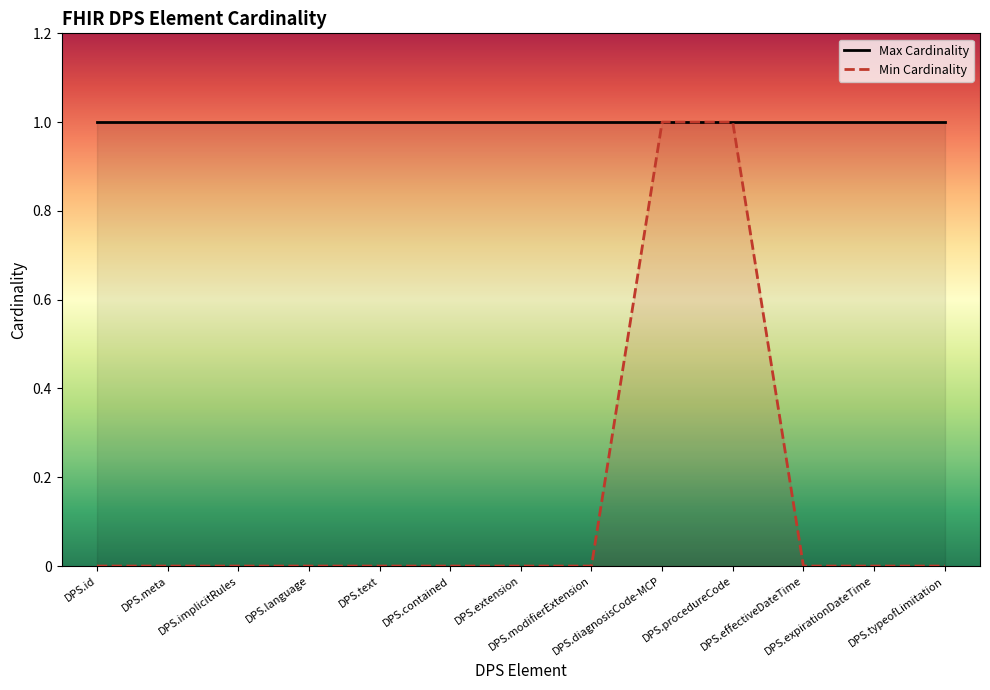

What is the value of the Max Cardinality point at the 1st from the left?

1